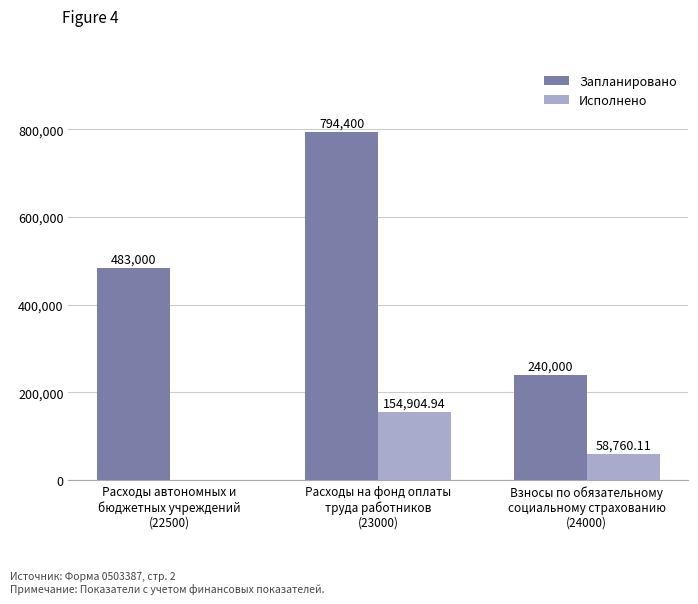

What are all the series names shown in the legend?

Запланировано, Исполнено